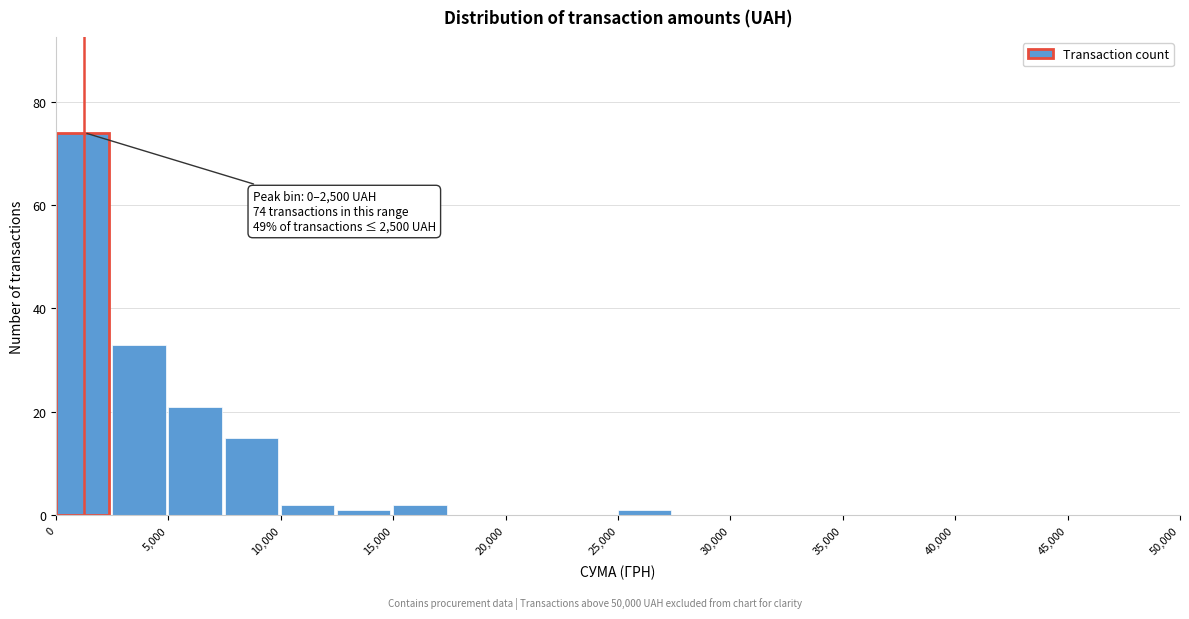

Over which range of the x-axis is the bar tallest?

0 to 2500